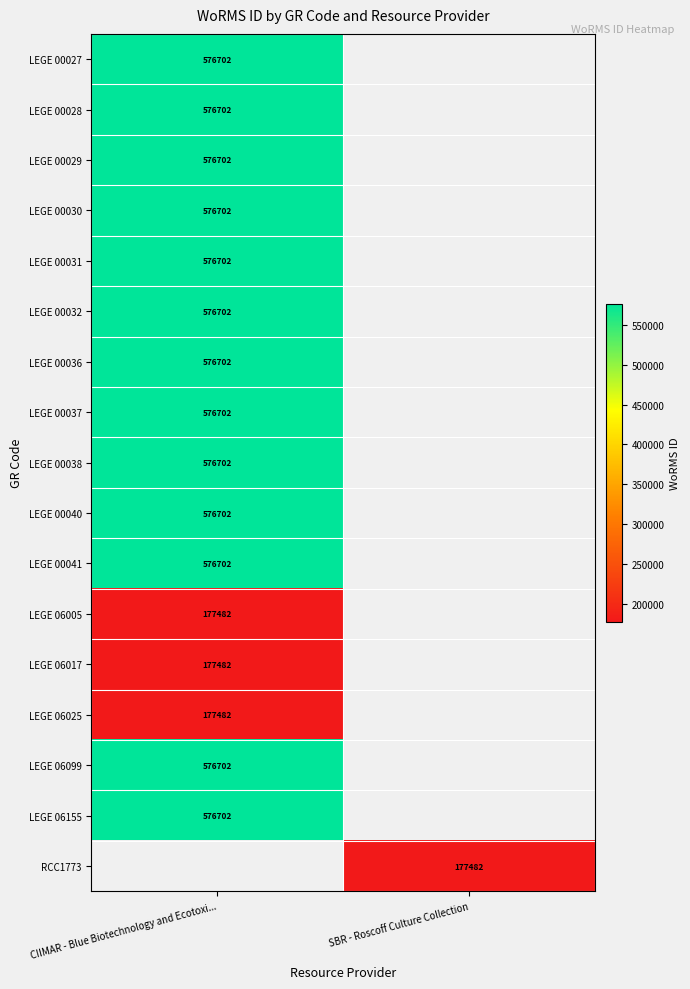

Count the number of categories in the chart.

2